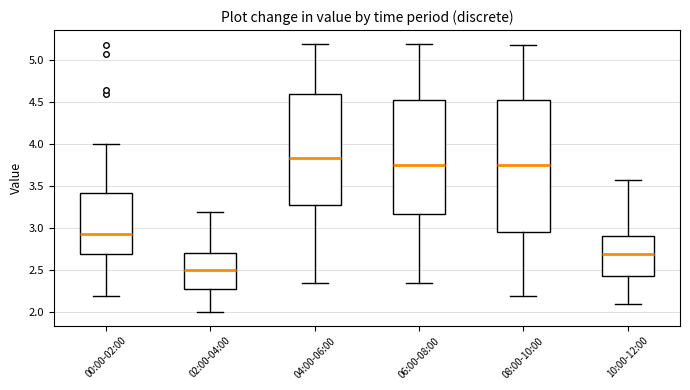

Which box's median line is the lowest?

02:00-04:00